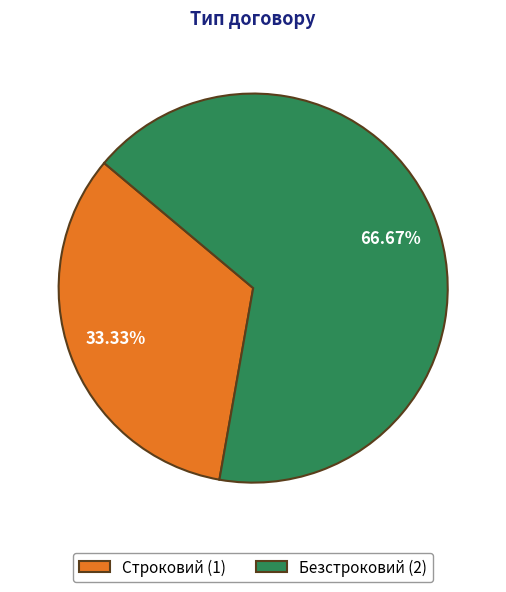

To the nearest percent, what portion does Строковий represent?

33%